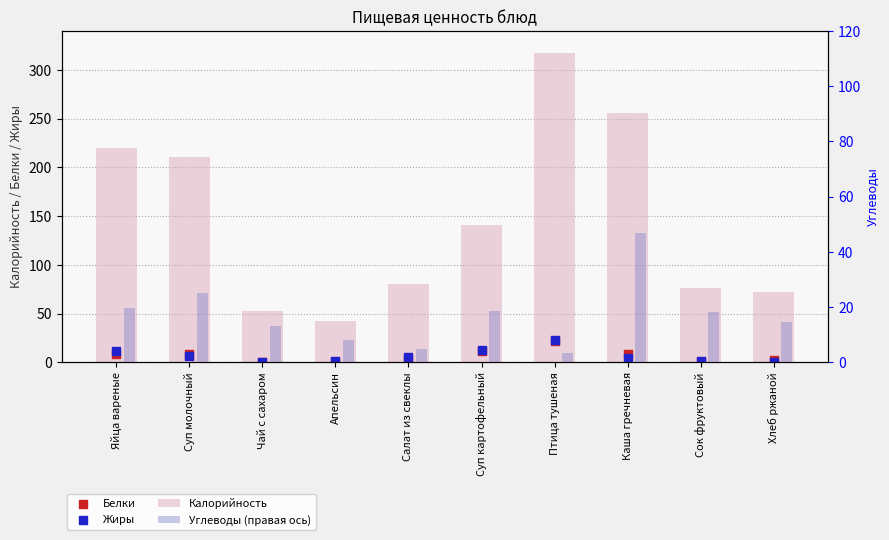

At which category is the sum across all series the highest?

Птица тушеная